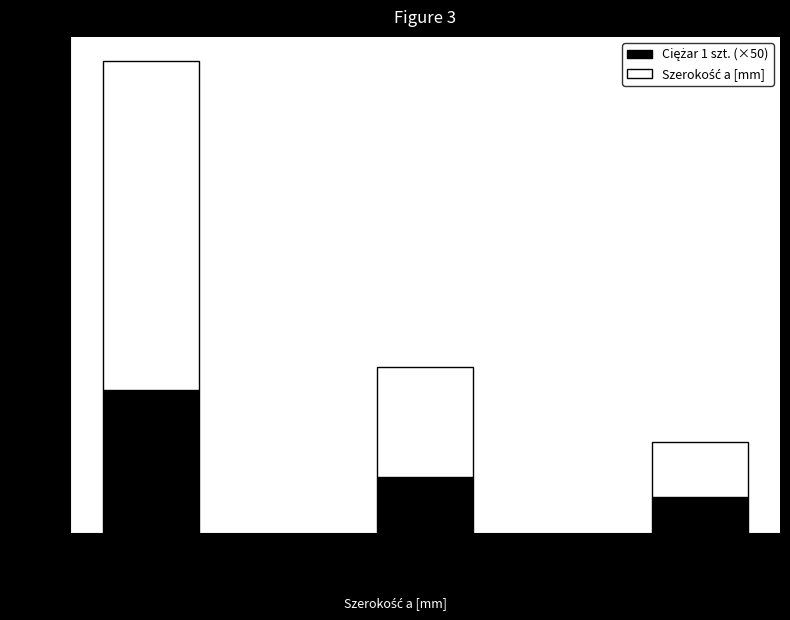

At which category is the sum across all series the highest?

2 szt.